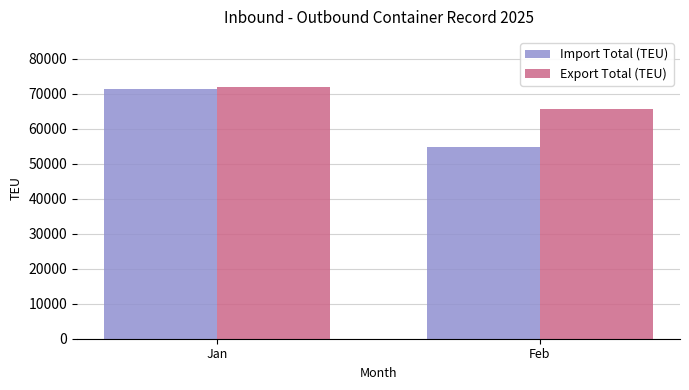

What is the value of the Export Total (TEU) bar at the 2nd from the left?

65577.0